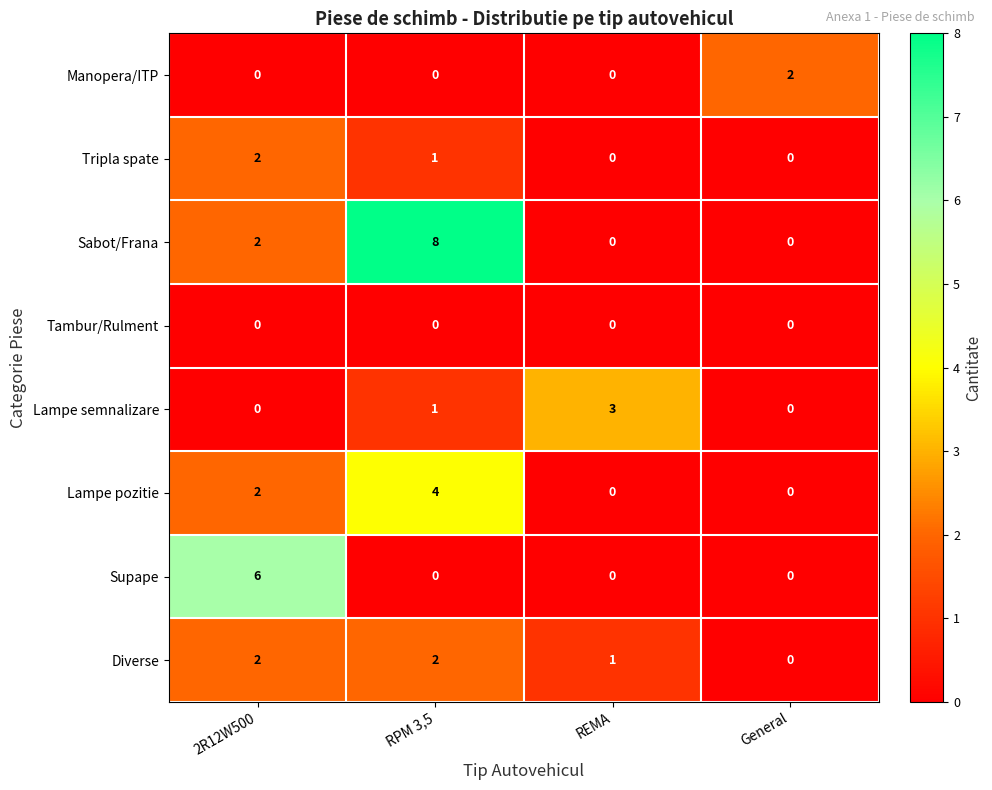

How many data points does each series have?

4